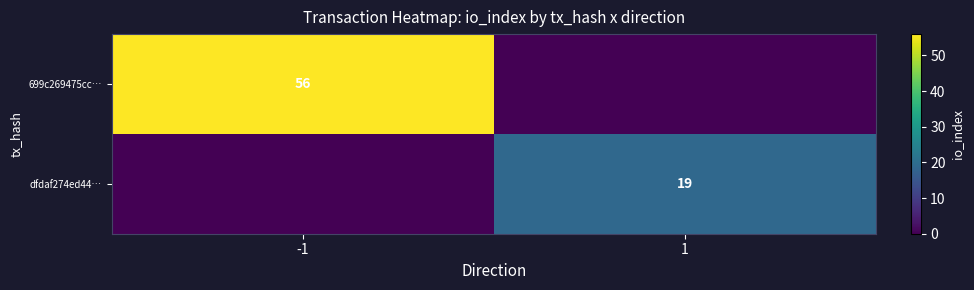

The dfdaf274ed44… series shows 19 at 1. True or false?

True